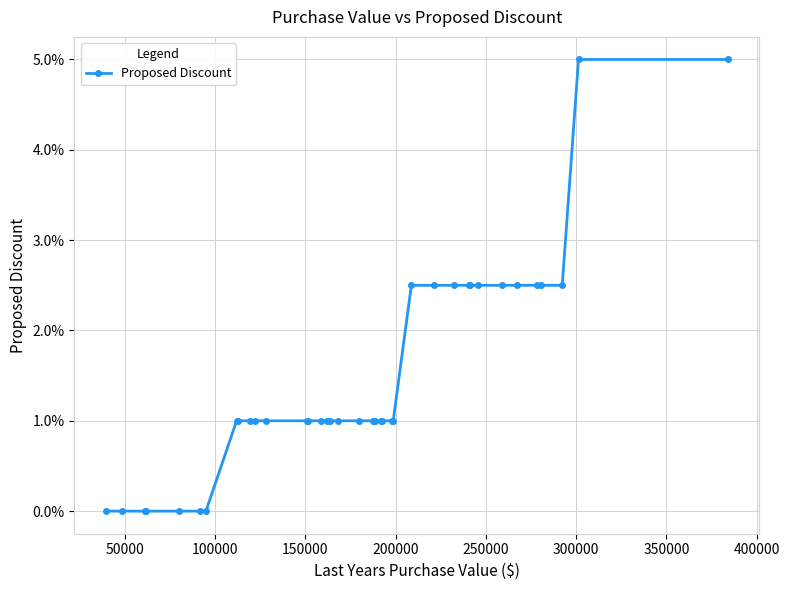

Count the values in the range 0 to 1.

40